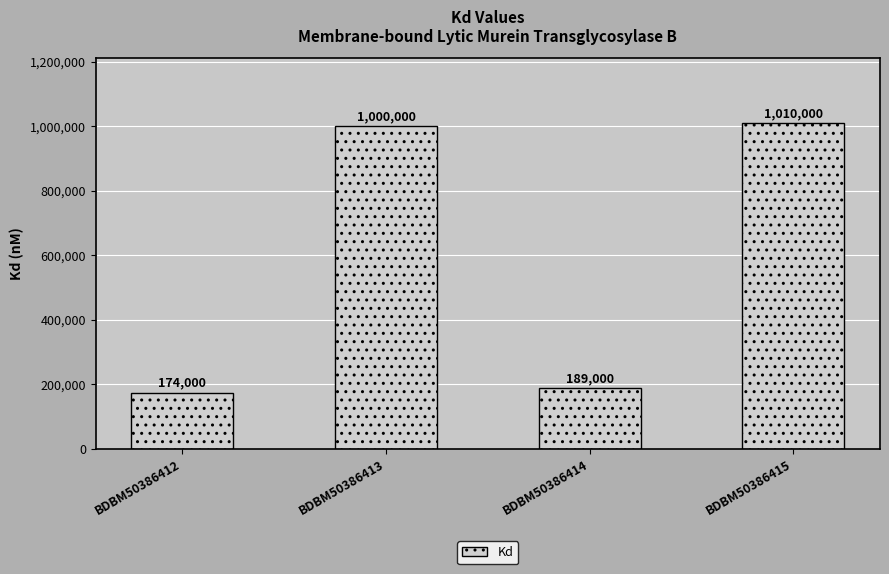

What is the sum of the values at BDBM50386412 and BDBM50386414?

363000